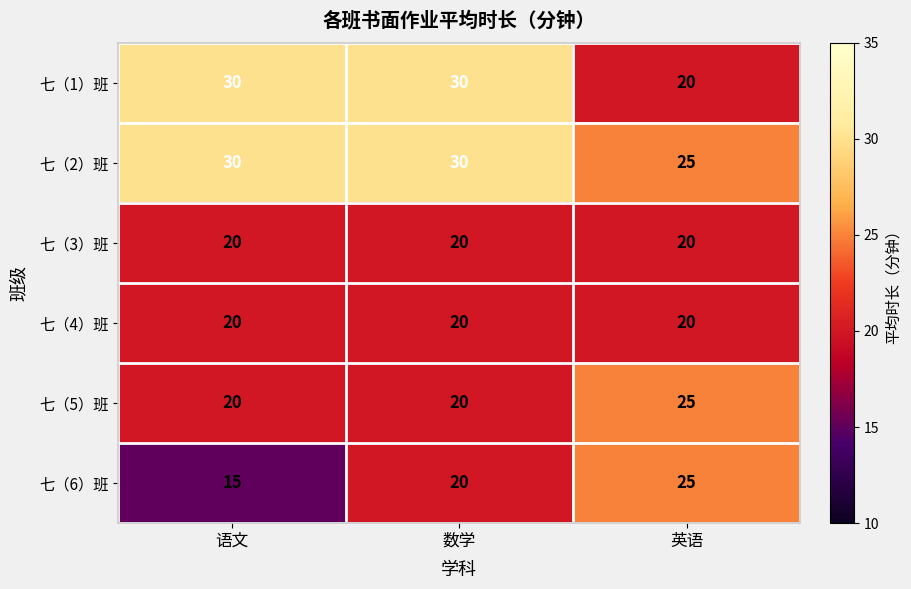

Is it true that 七（5）班 equals 7 at 语文?

False